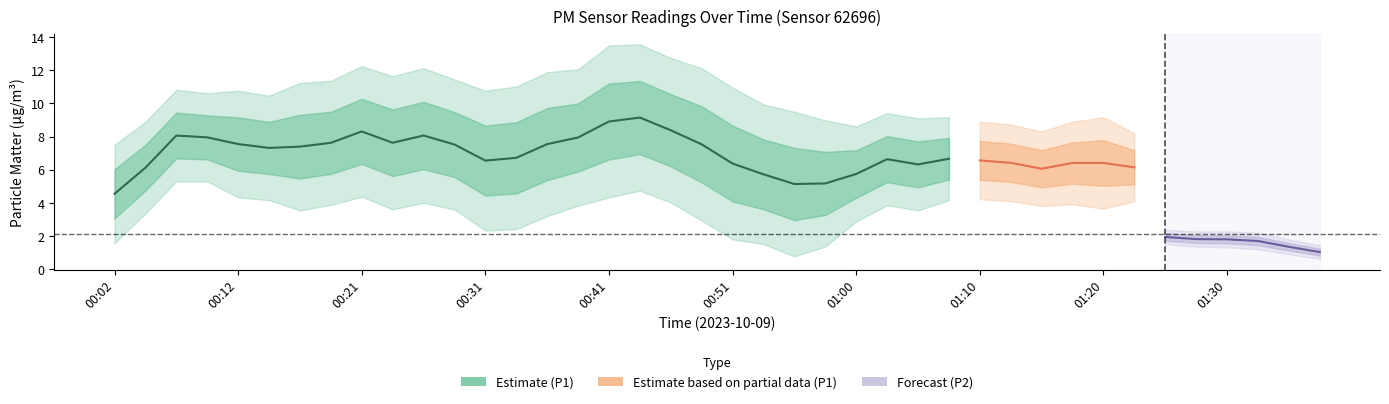

At 32, list the series in order from largest to smallest.

P1, P2